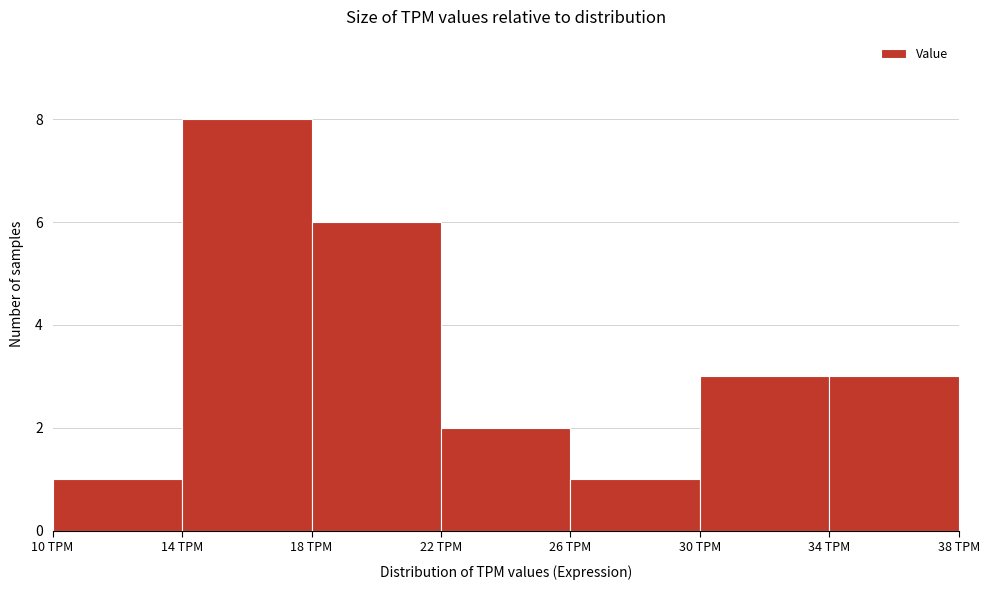

Reading left to right, transcribe this chart: for each bar, give the range it covers on the x-axis and its height. The values are not printed on the chart, so give them approximately, as read against the axis.

10 to 14: 1
14 to 18: 8
18 to 22: 6
22 to 26: 2
26 to 30: 1
30 to 34: 3
34 to 38: 3